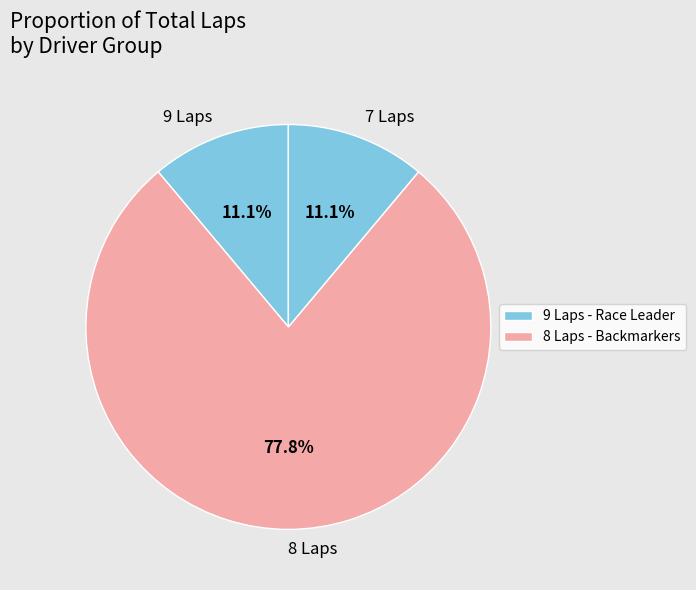

Combined, what portion of the pie is 8 Laps and 7 Laps?

88.9%